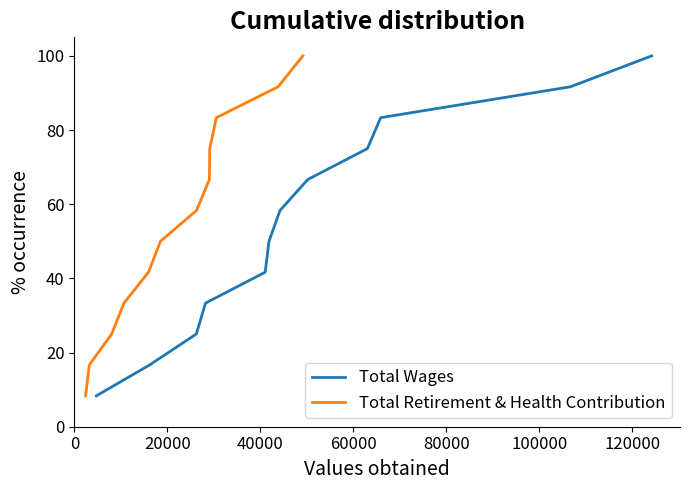

What is the minimum value for Total Wages?

8.3